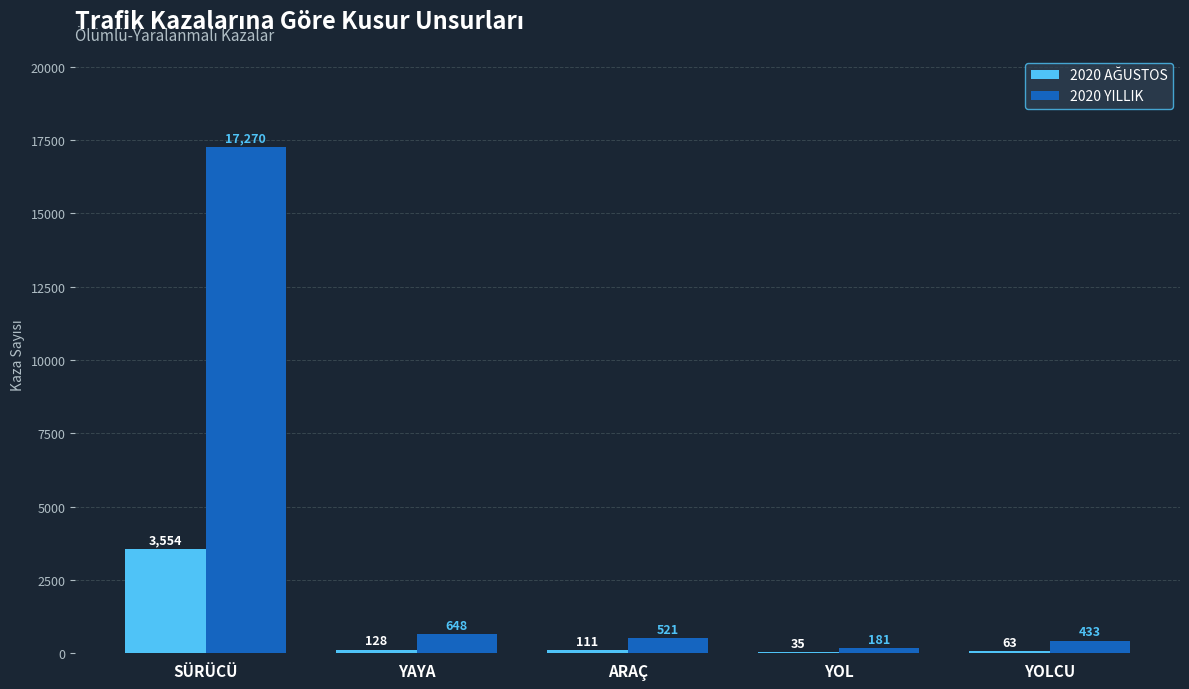

Does the chart contain stacked bars?

No